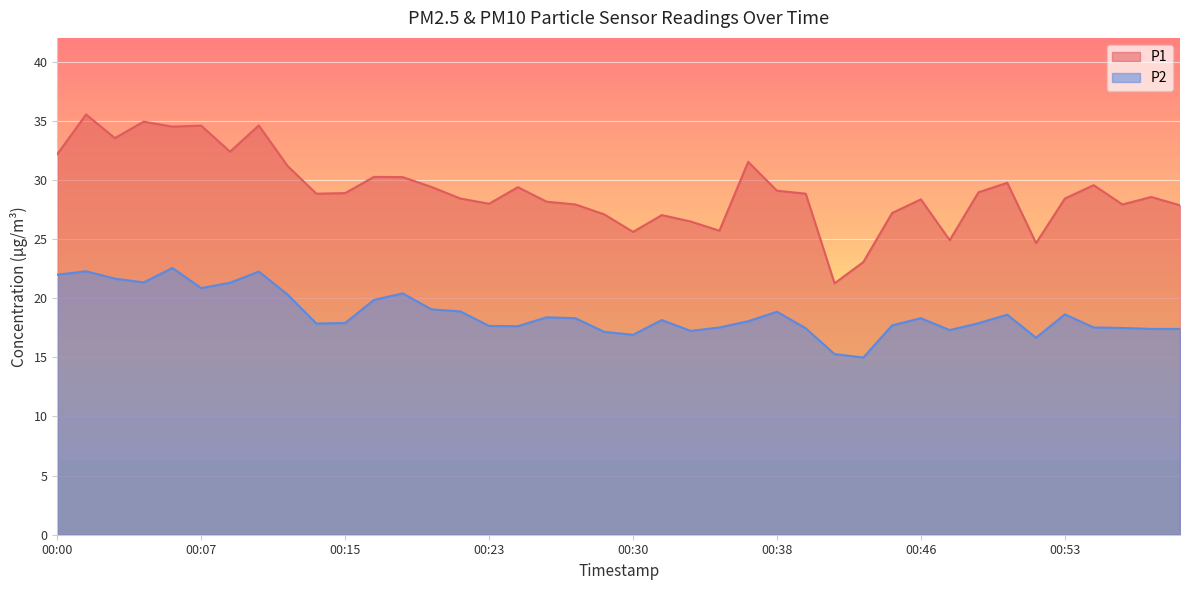

Where is the first local minimum for P2?

00:04